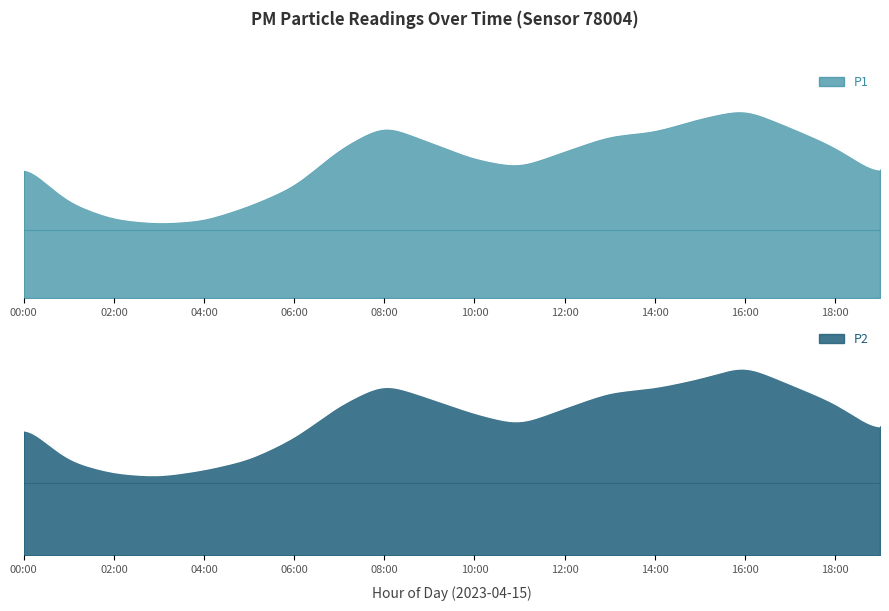

What is the difference between the maximum and second lowest values in the P1 series?

10.2